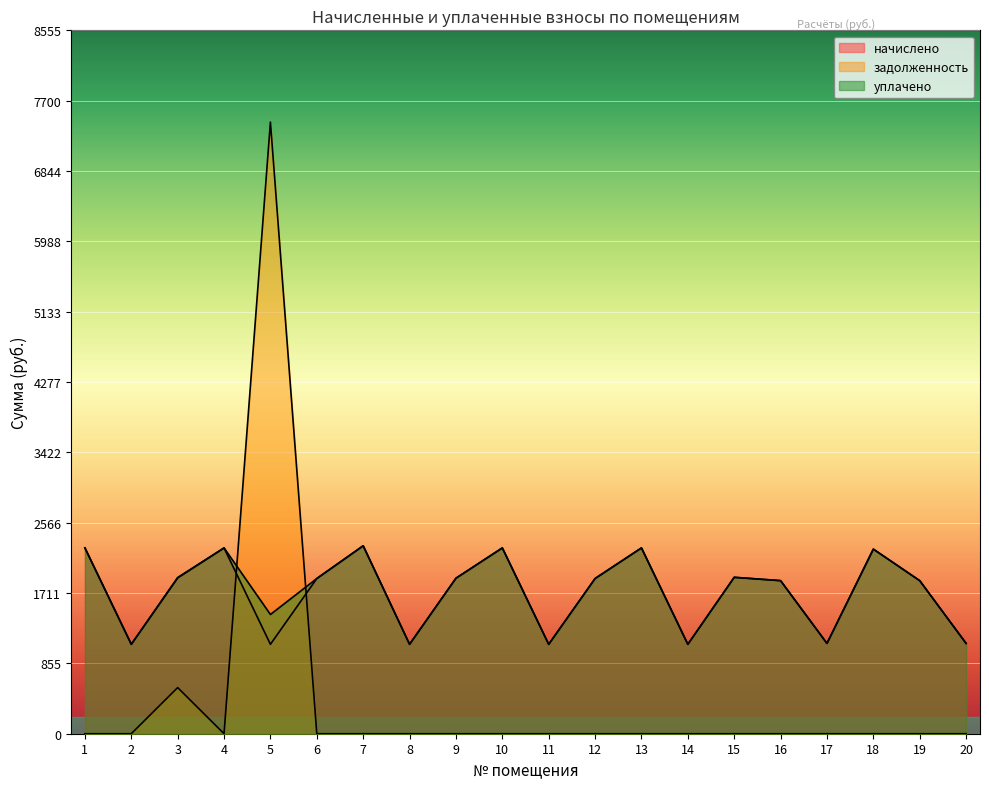

Reading right to left, what are all the values shown in this chart?

начислено: 20=1098.7	19=1862.0	18=2245.4	17=1098.7	16=1862.0	15=1902.5	14=1087.7	13=2260.1	12=1887.8	11=1087.7	10=2260.1	9=1891.4	8=1087.7	7=2285.9	6=1887.8	5=1087.7	4=2260.1	3=1895.1	2=1087.7	1=2260.1
задолженность: 20=0.0	19=0.0	18=0.0	17=0.0	16=0.0	15=0.0	14=0.0	13=0.0	12=0.0	11=0.0	10=0.0	9=0.0	8=0.0	7=0.0	6=0.0	5=7439.6	4=0.0	3=561.0	2=0.0	1=0.0
уплачено: 20=1098.7	19=1862.0	18=2245.4	17=1098.7	16=1862.0	15=1902.5	14=1087.7	13=2260.1	12=1887.8	11=1087.7	10=2260.1	9=1891.4	8=1087.7	7=2285.9	6=1887.8	5=1450.3	4=2260.1	3=1899.8	2=1087.7	1=2260.1